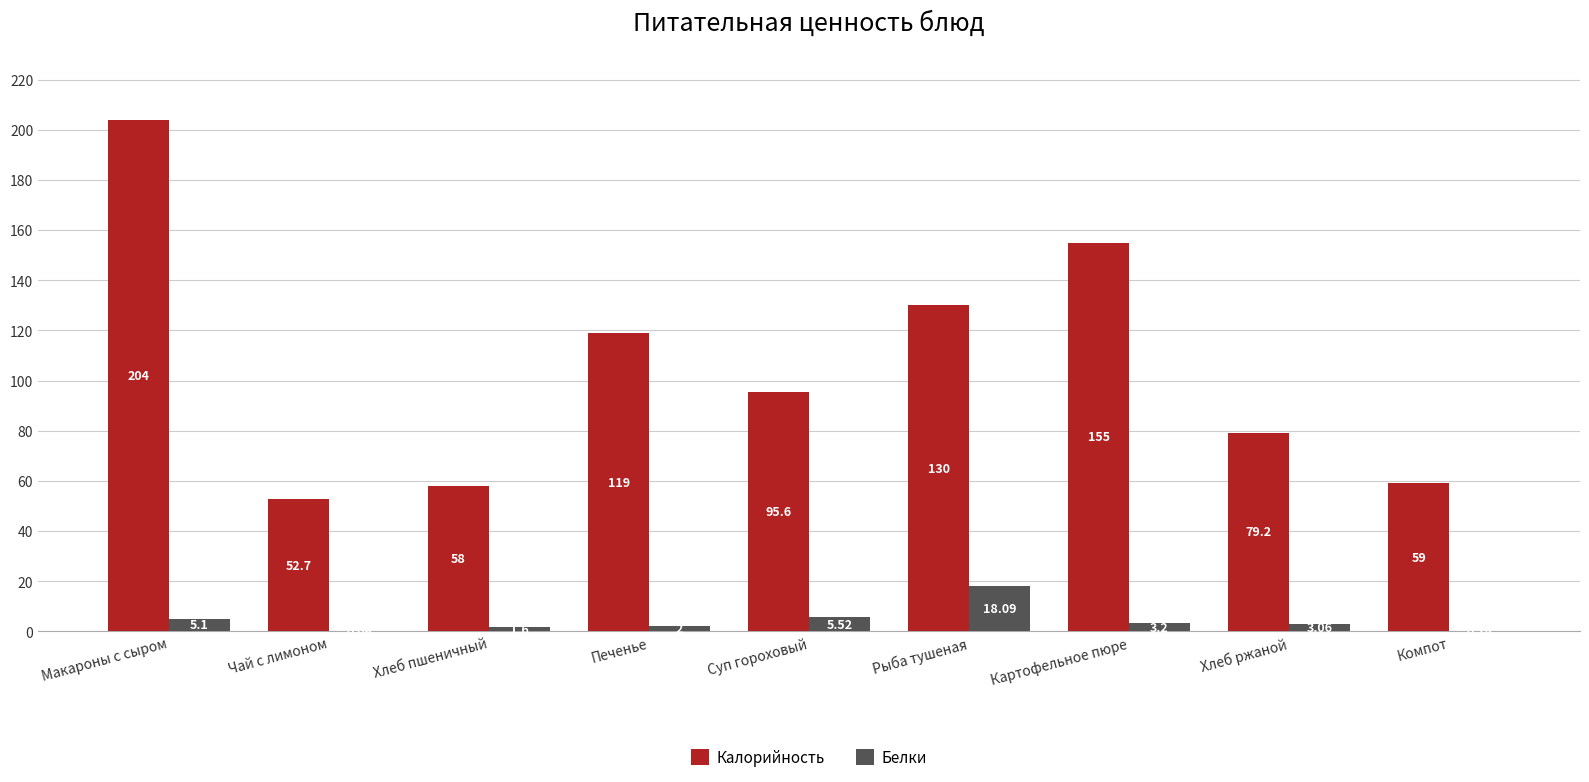

How many groups of bars are there?

9